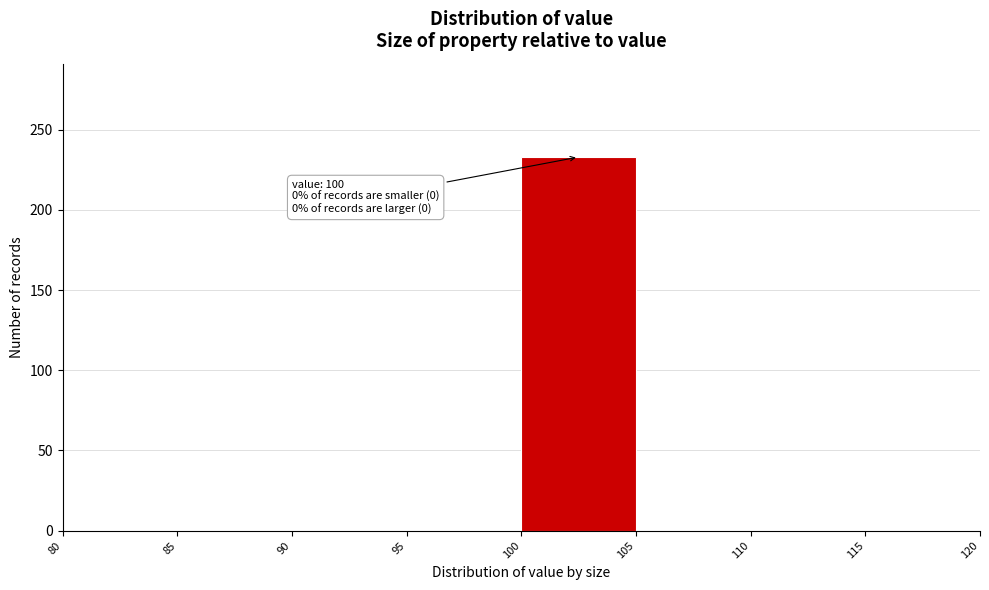

Over which range of the x-axis is the bar tallest?

100 to 105